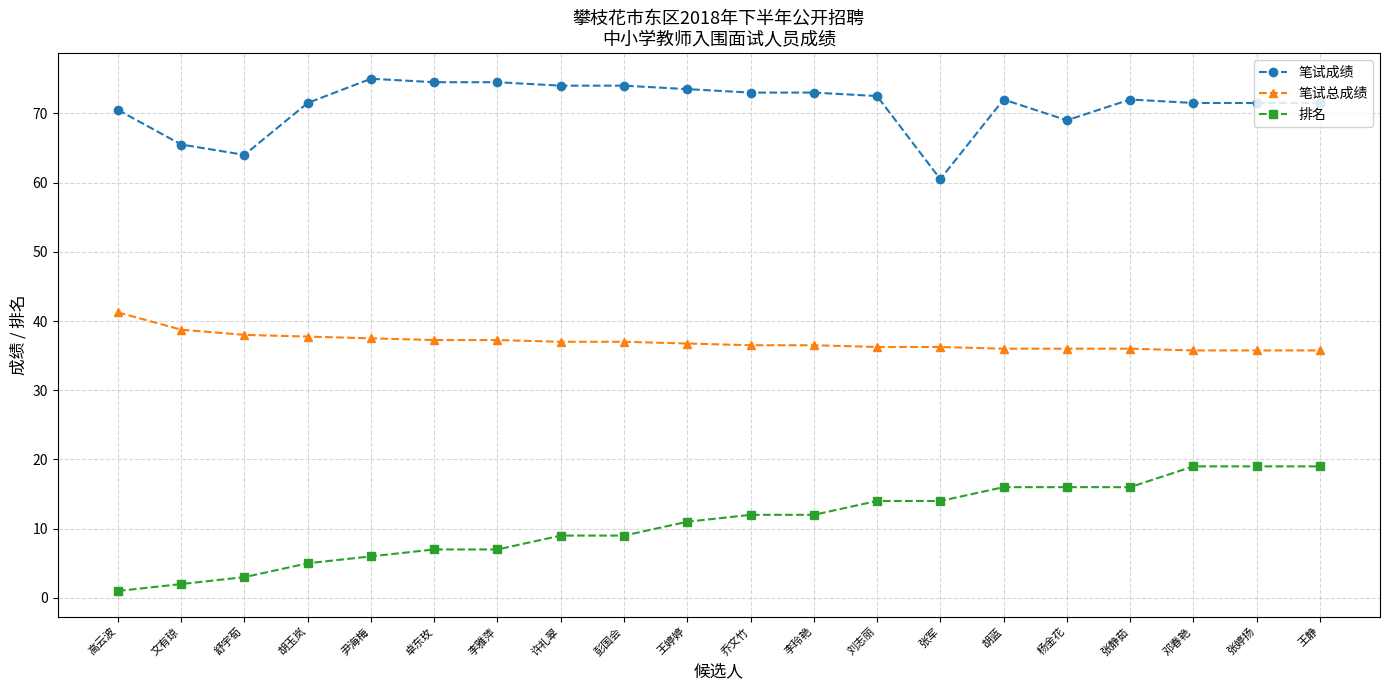

Which series has the largest total across all categories?

笔试成绩